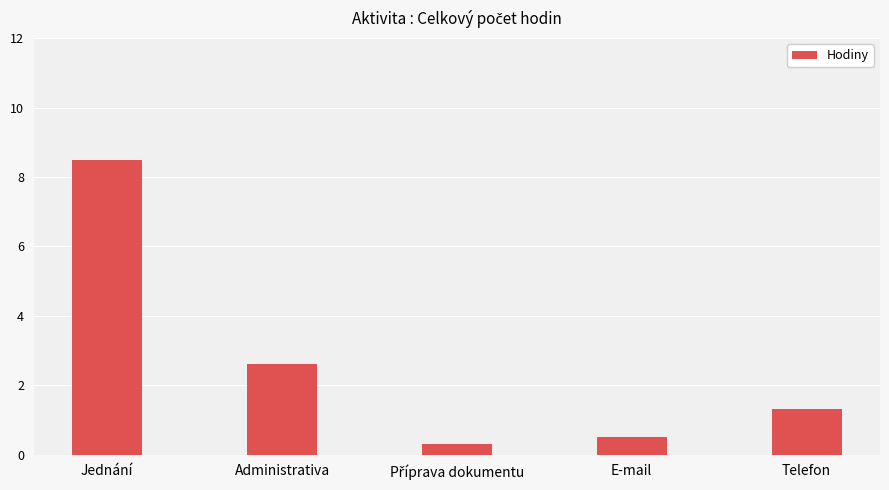

Between Administrativa and Jednání, which is larger?

Jednání